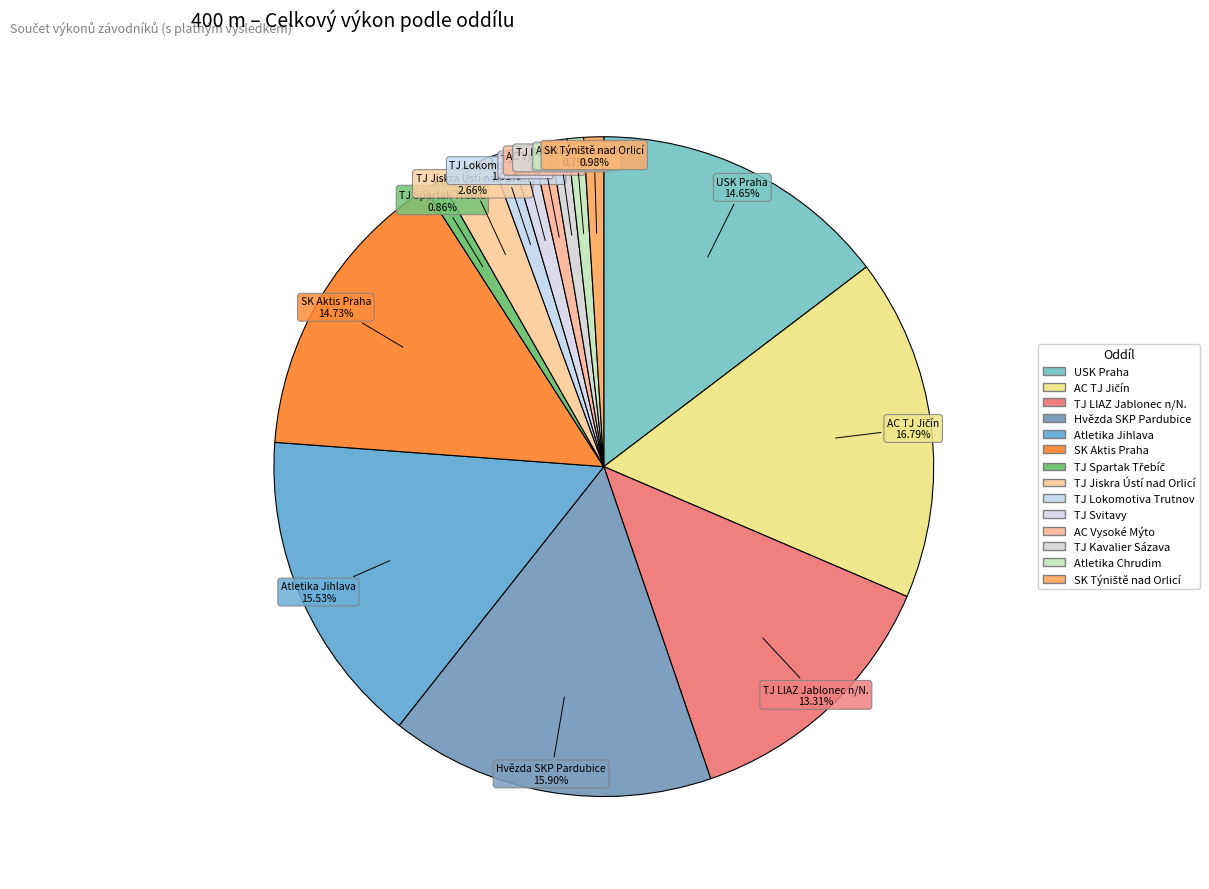

Rank the categories by value from highest to lowest.

AC TJ Jičín, Hvězda SKP Pardubice, Atletika Jihlava, SK Aktis Praha, USK Praha, TJ LIAZ Jablonec n/N., TJ Jiskra Ústí nad Orlicí, TJ Svitavy, TJ Lokomotiva Trutnov, SK Týniště nad Orlicí, AC Vysoké Mýto, TJ Spartak Třebíč, TJ Kavalier Sázava, Atletika Chrudim